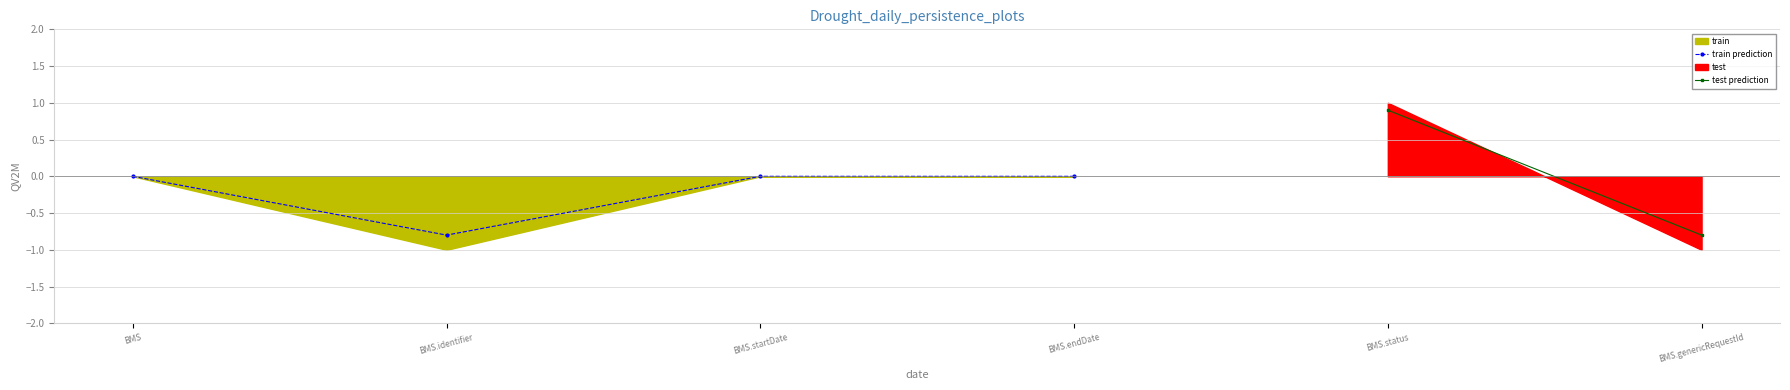

True or false: train prediction and test intersect in this chart.

False